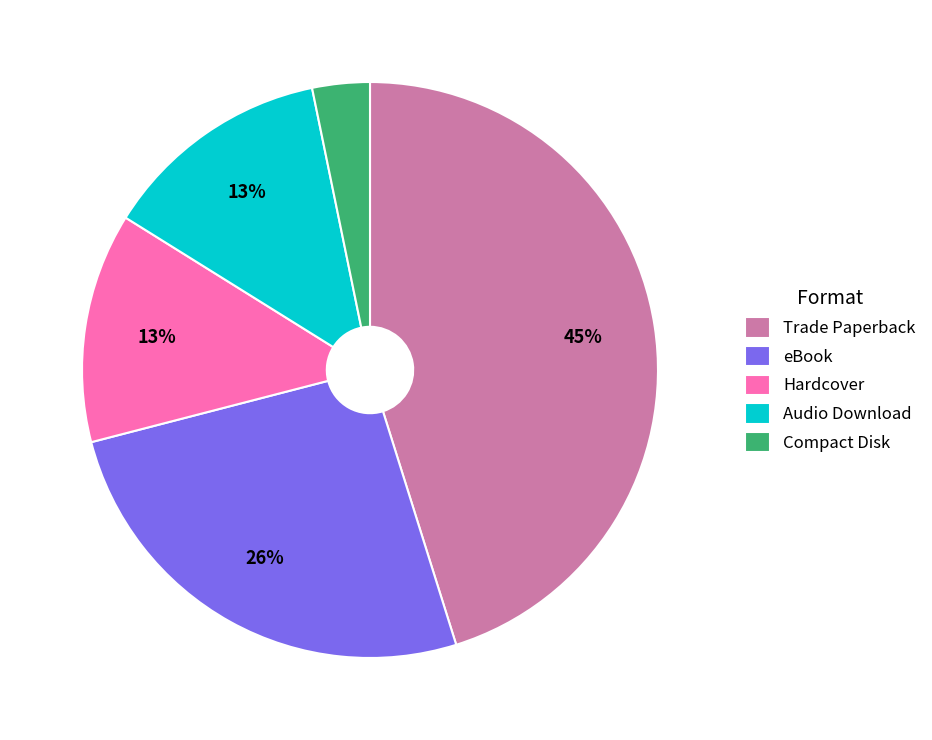

Combined, do eBook and Trade Paperback account for over 50%?

Yes